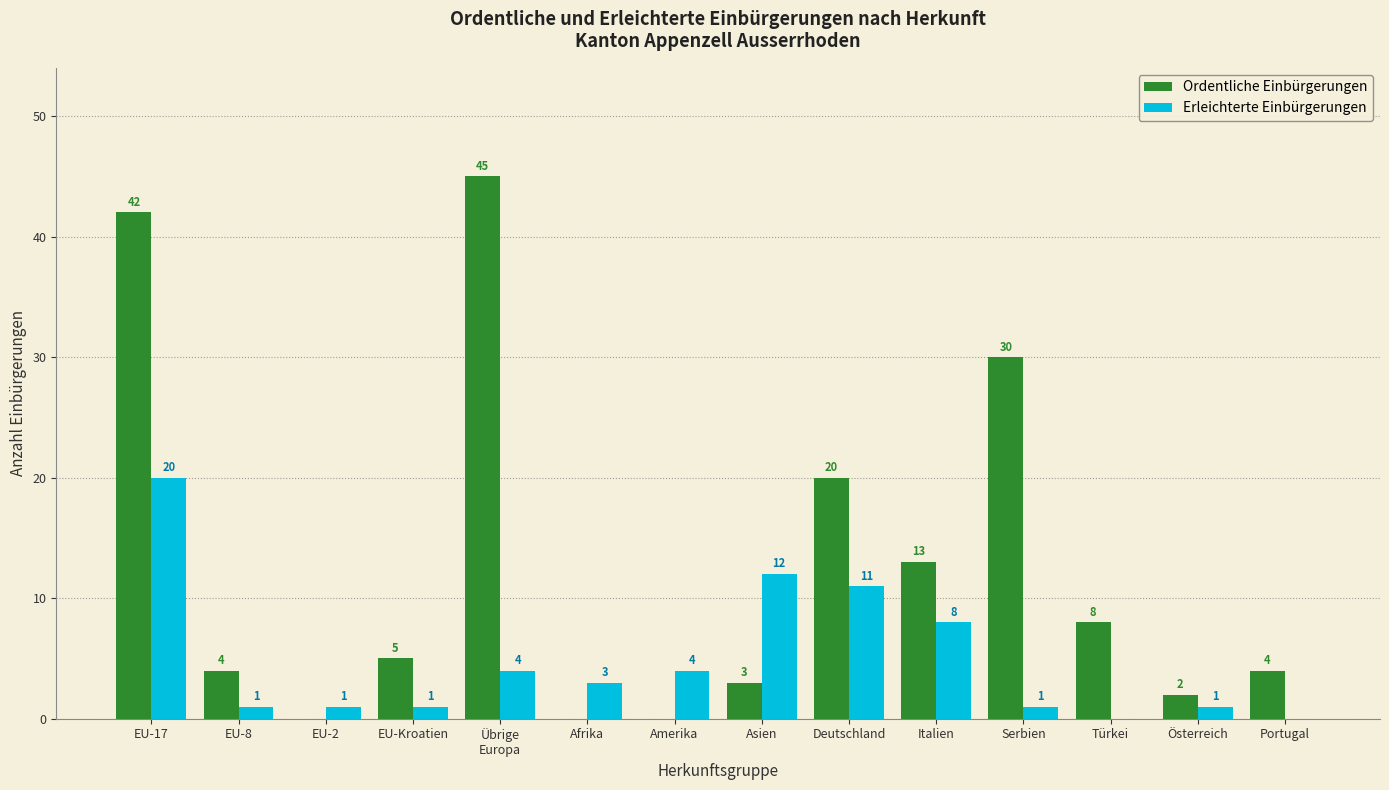

Where does the Ordentliche Einbürgerungen series first go above 5?

EU-17